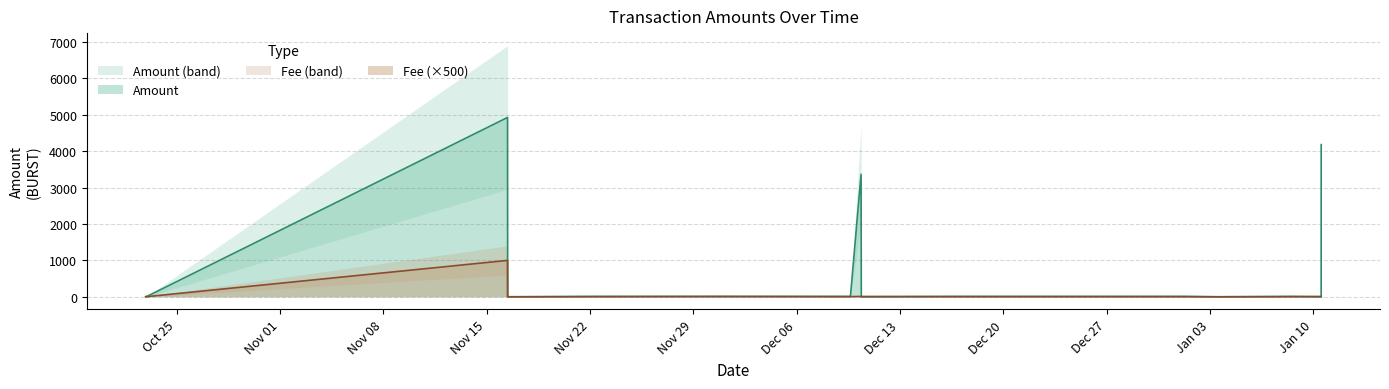

What is the maximum value for Amount?

4923.0